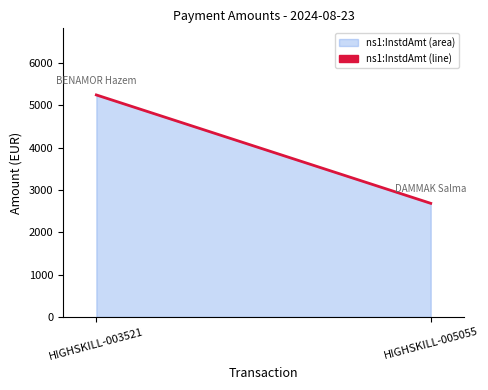

Count the number of data series in this chart.

1